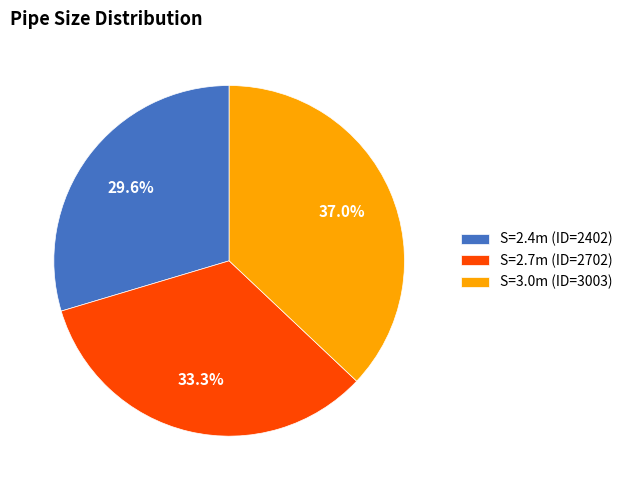

Which slice is the smallest?

S=2.4m (ID=2402)